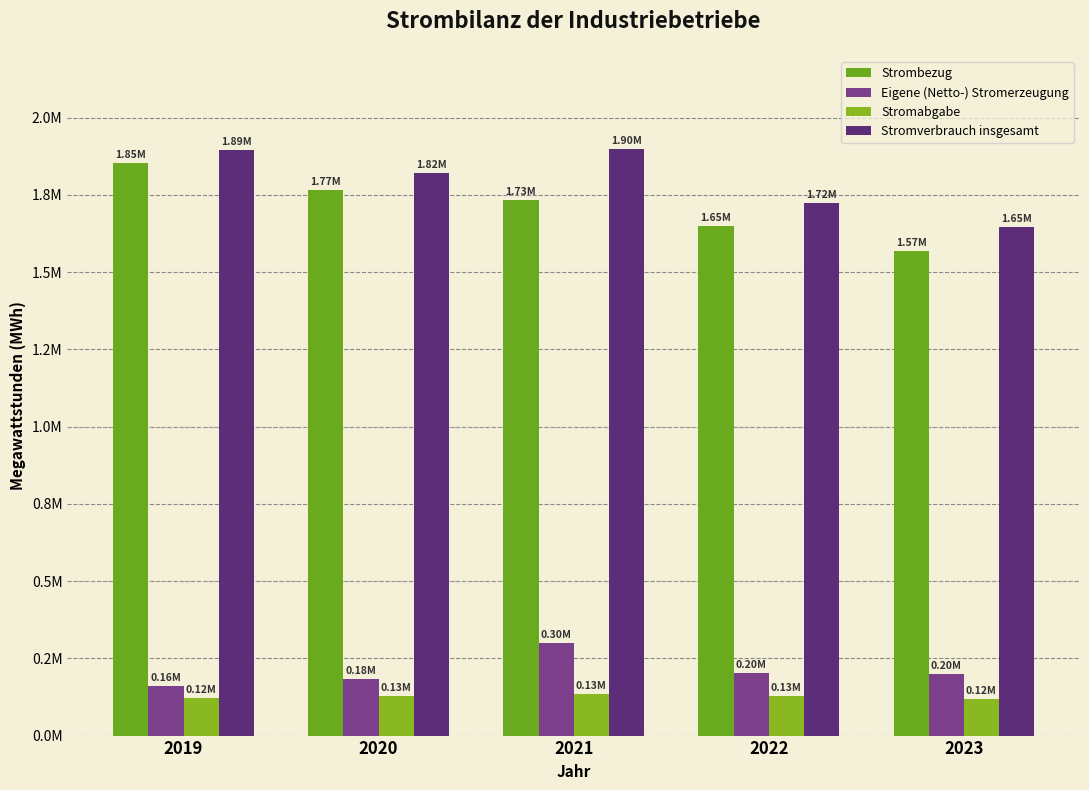

What is the difference between the highest and lowest values at 2020?

1692247